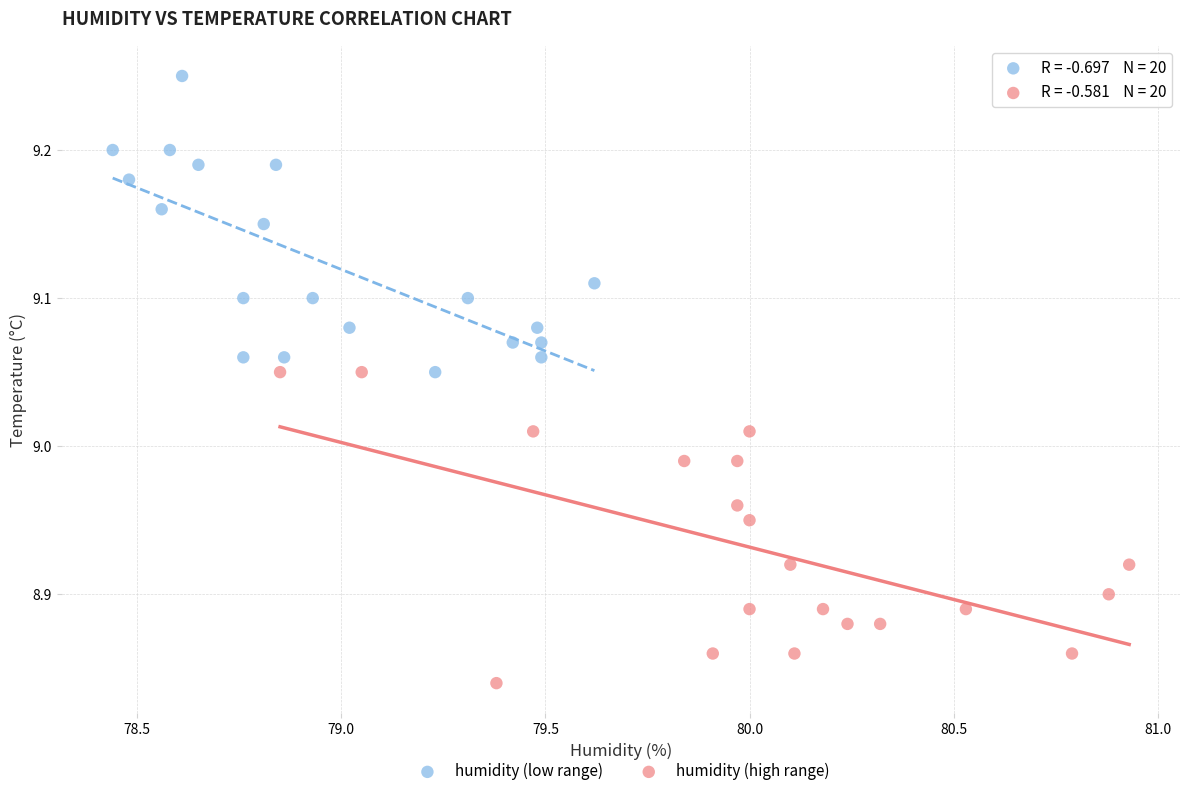

Which series has the largest Y range (max minus min)?

humidity (high range)